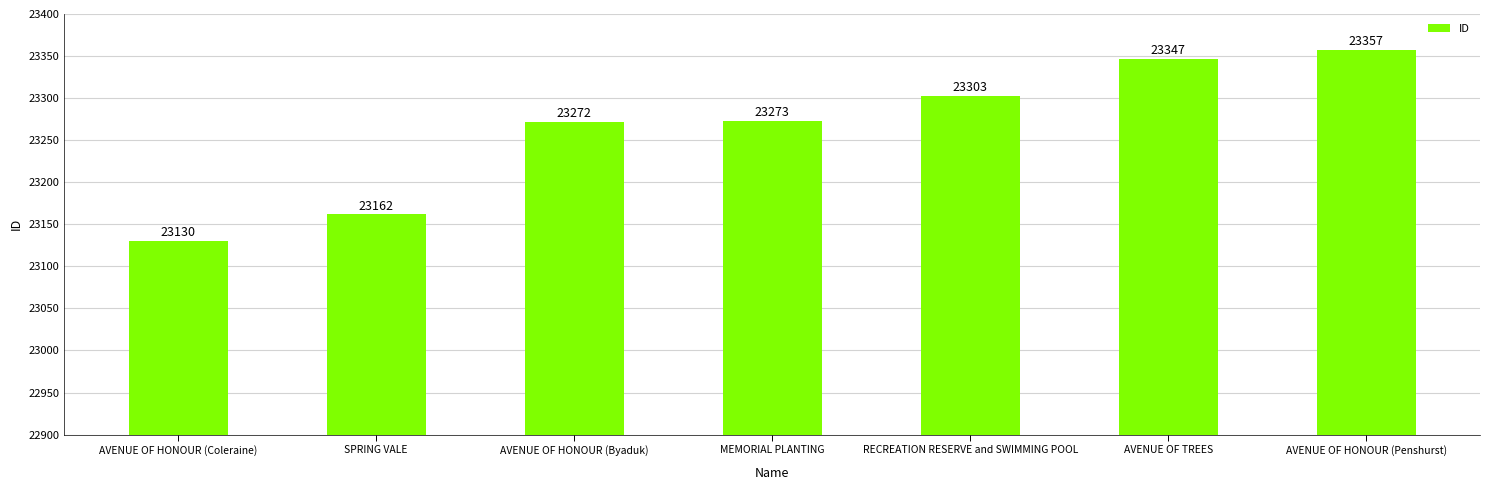

What is the value of the 2nd bar from the left?

23162